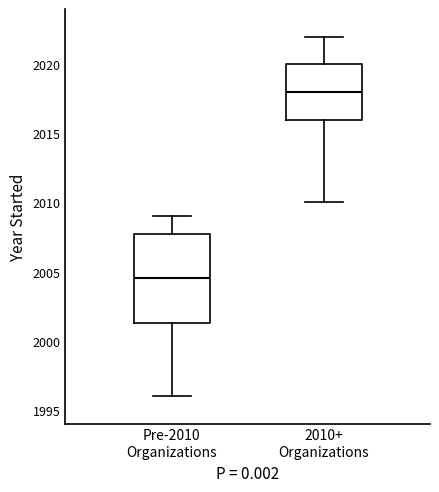

Which box has the lowest median line?

Pre-2010 Organizations